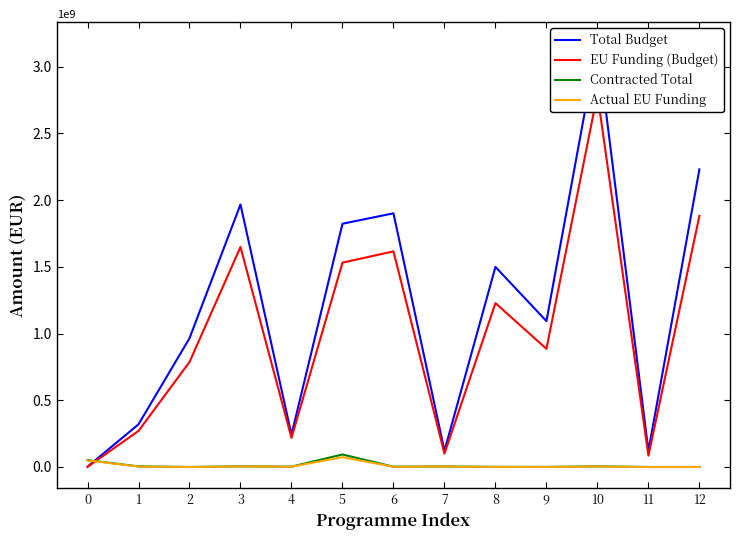

True or false: Contracted Total and Actual EU Funding intersect in this chart.

False